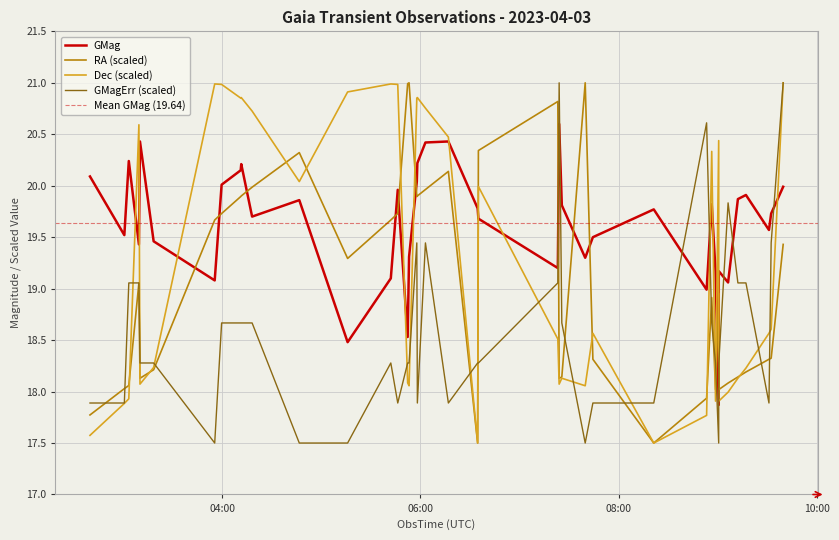

True or false: RA (scaled) and GMagErr (scaled) intersect in this chart.

True